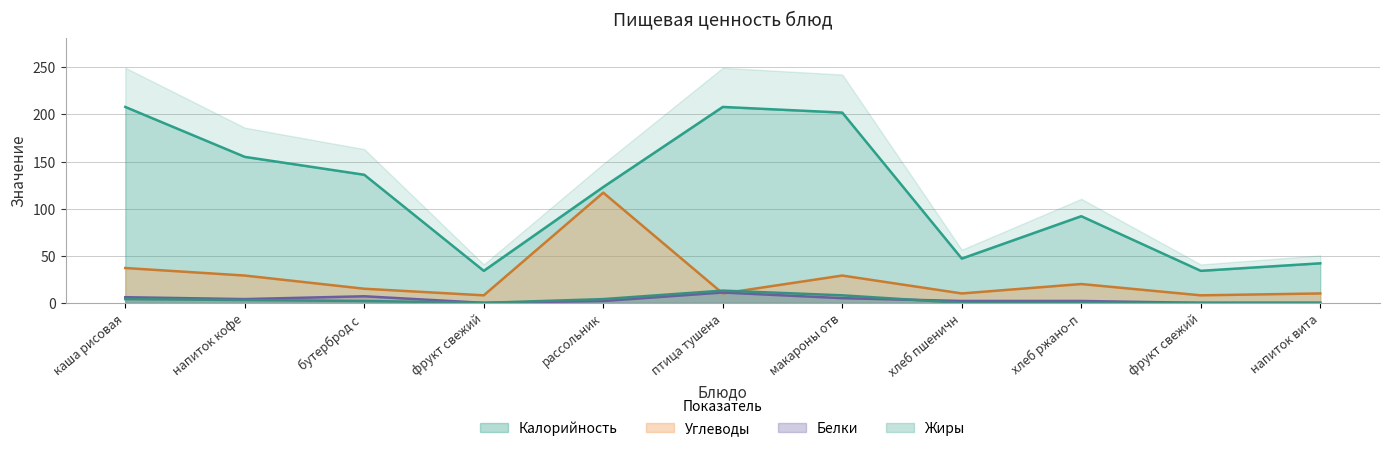

Where is the first local maximum for Жиры?

птица тушена